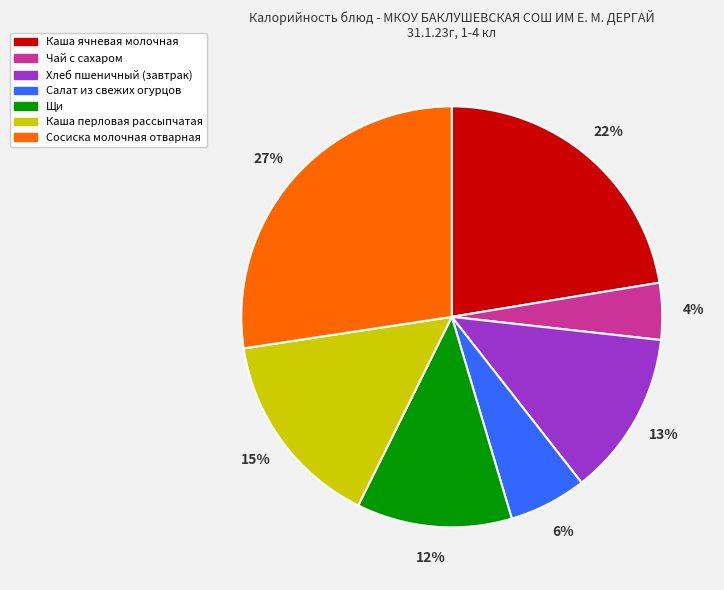

Is there any slice that represents more than half of the pie?

No